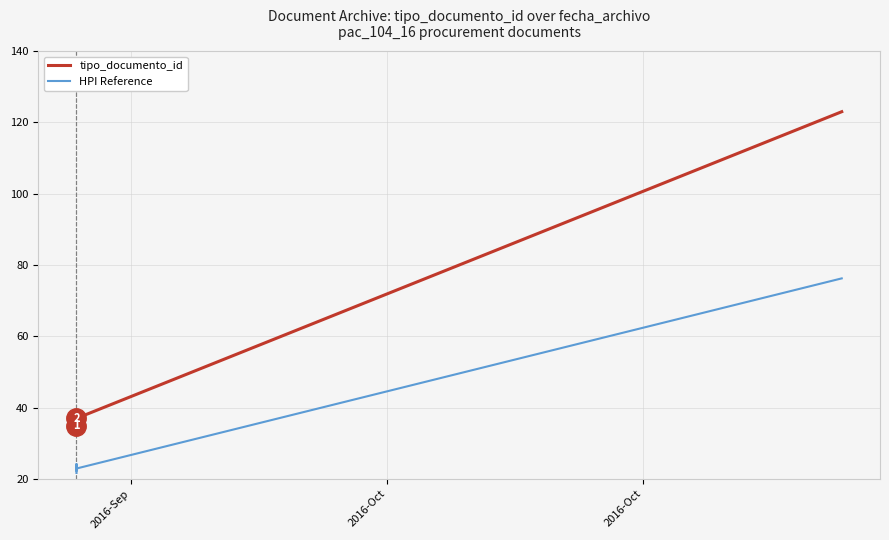

Reading left to right, extract all data points from this chart.

tipo_documento_id: 35.0	38.0	36.0	39.0	37.0	123.0
HPI Reference: 21.7	23.6	22.3	24.2	22.9	76.3